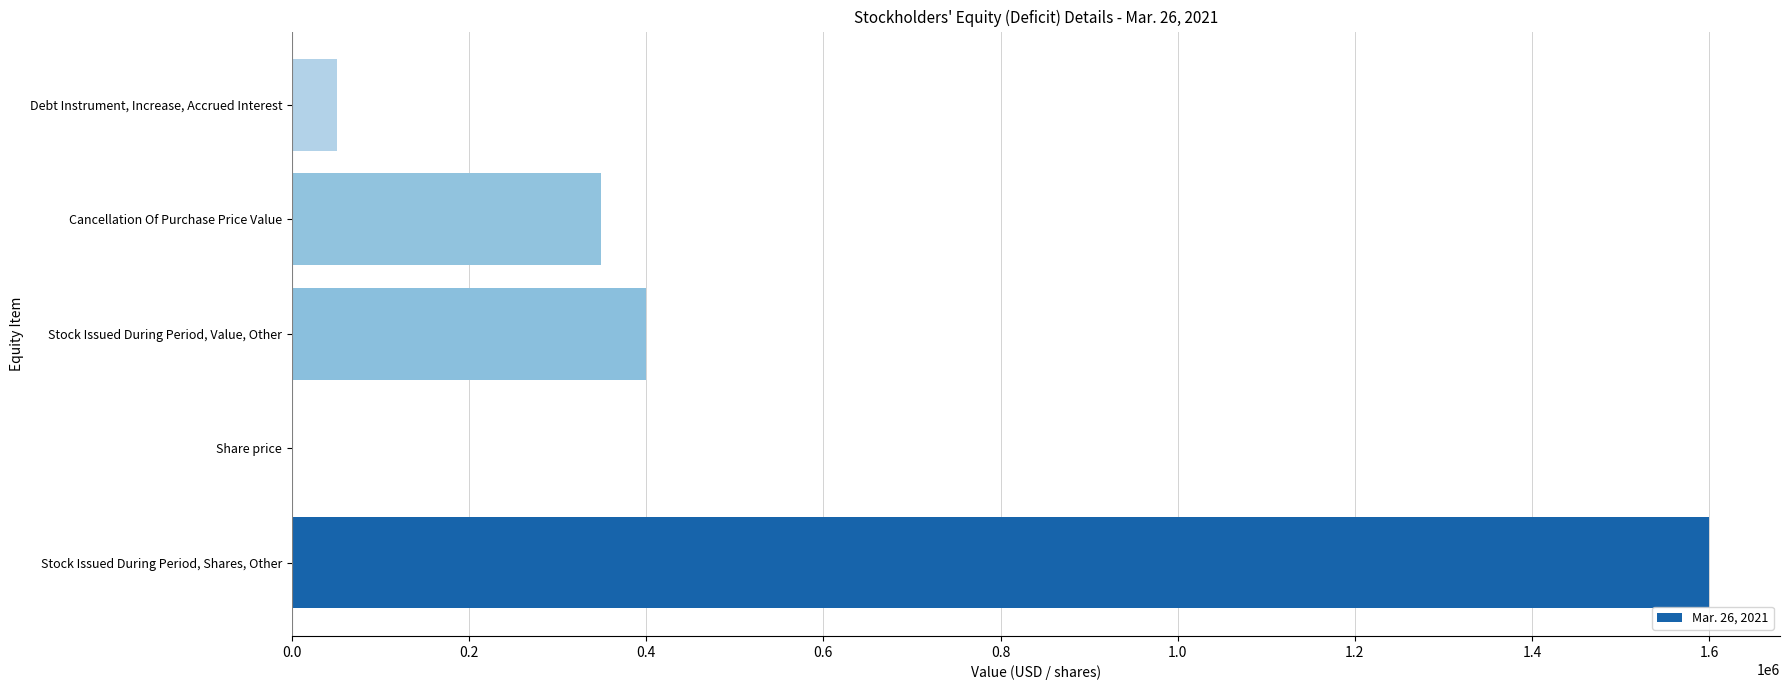

Which has a higher value, Debt Instrument, Increase, Accrued Interest or Share price?

Debt Instrument, Increase, Accrued Interest